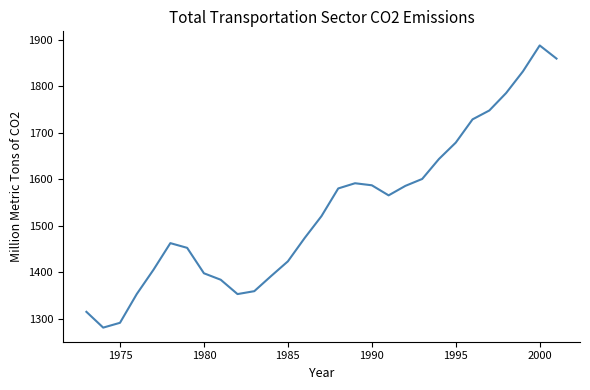

What is the maximum value shown in the chart?

1887.7